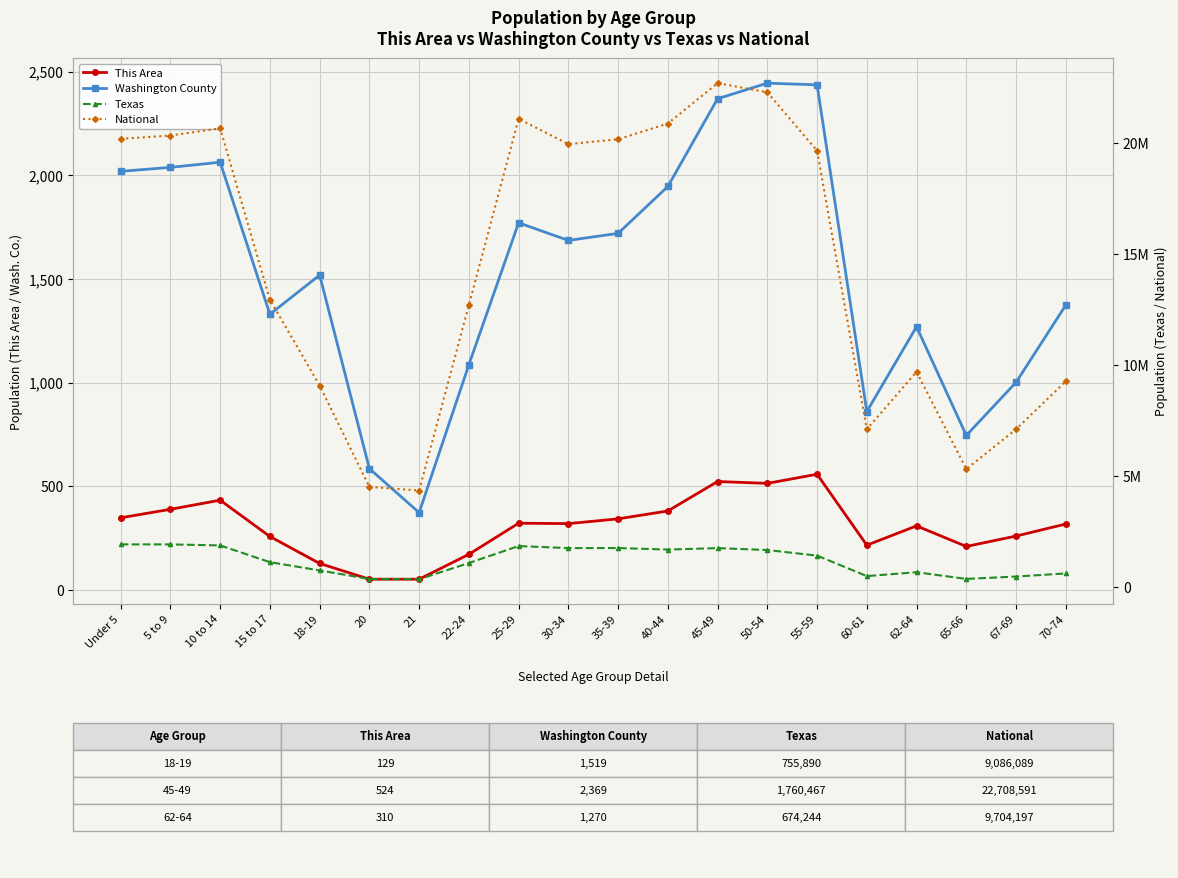

At which category does National reach its first local peak?

10 to 14